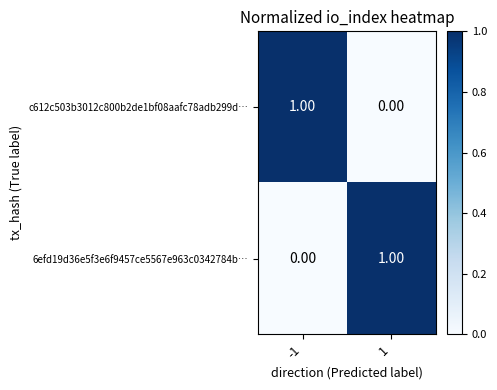

At 1, list the series in order from smallest to largest.

c612c503b3012c800b2de1bf08aafc78adb299d…, 6efd19d36e5f3e6f9457ce5567e963c0342784b…